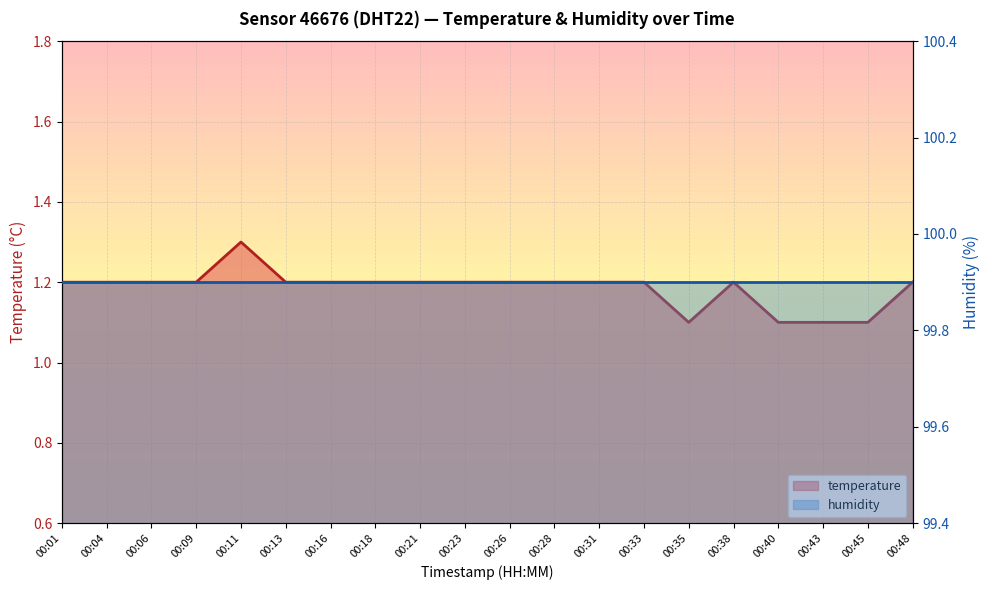

Where is the first local minimum for temperature?

00:35